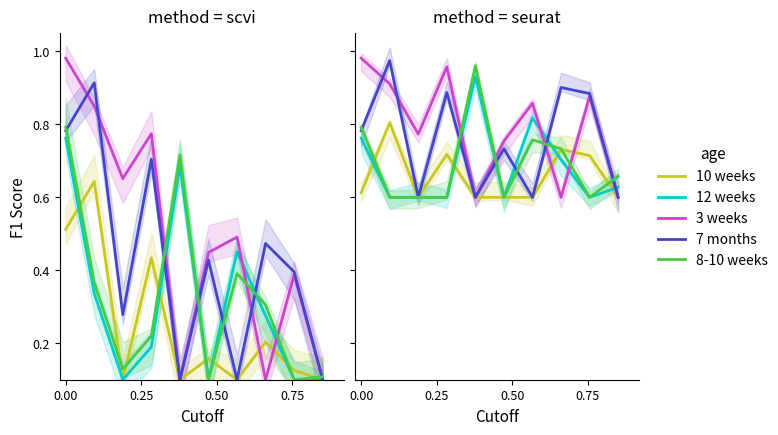

Is this an area chart (filled region under the line)?

No